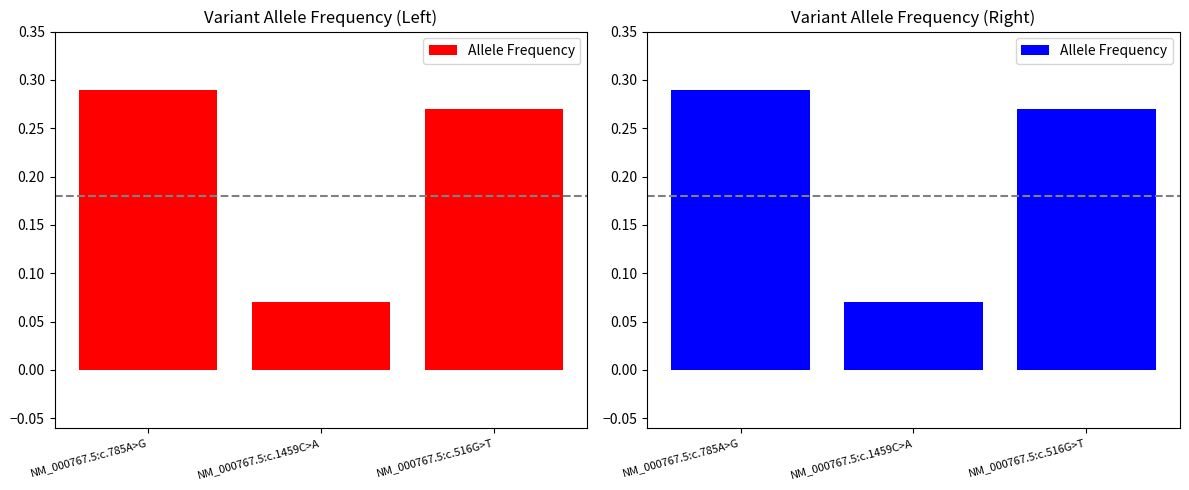

What is the sum of the values at NM_000767.5:c.516G>T and NM_000767.5:c.1459C>A?

0.3